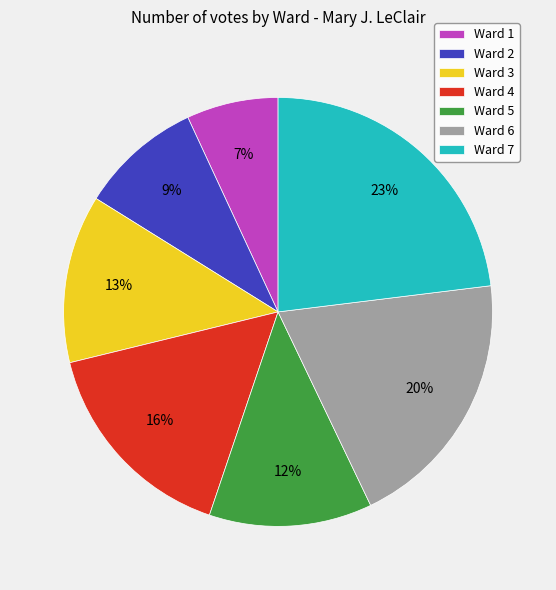

Do Ward 4 and Ward 1 together represent more than half of the pie?

No